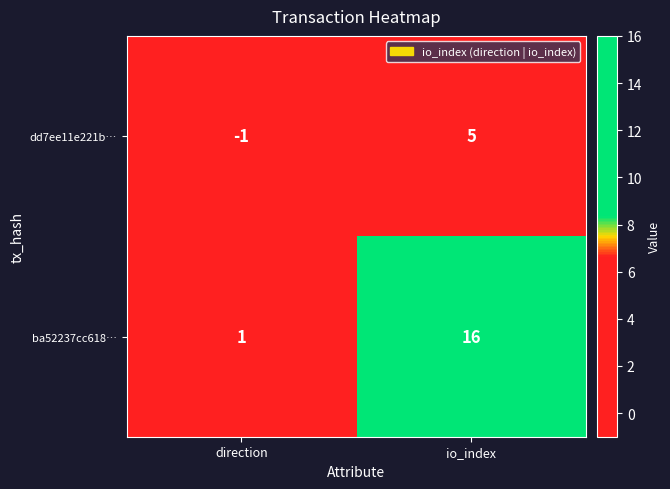

At which category is the sum across all series the highest?

io_index